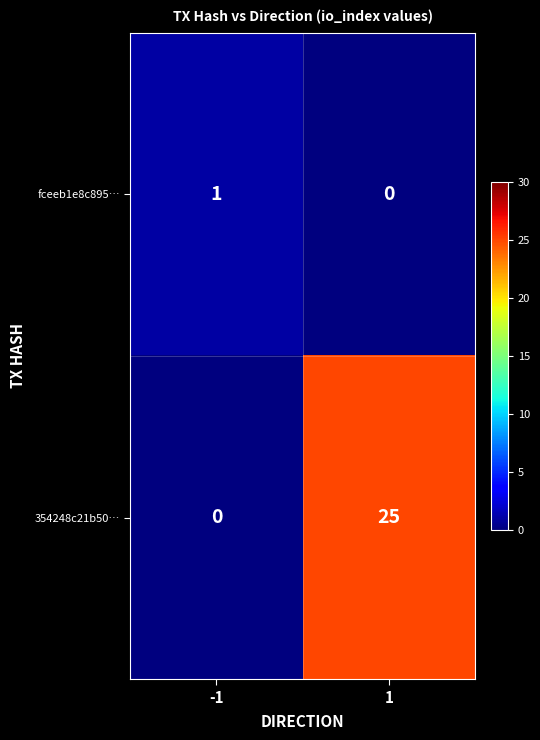

What is the greatest value displayed?

25